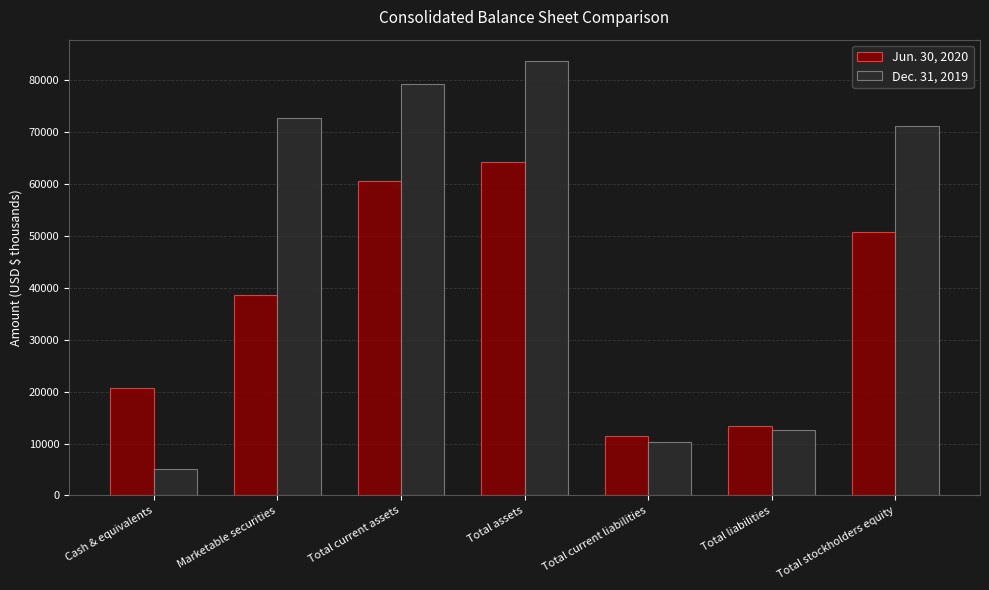

What is the maximum value for Jun. 30, 2020?

64177